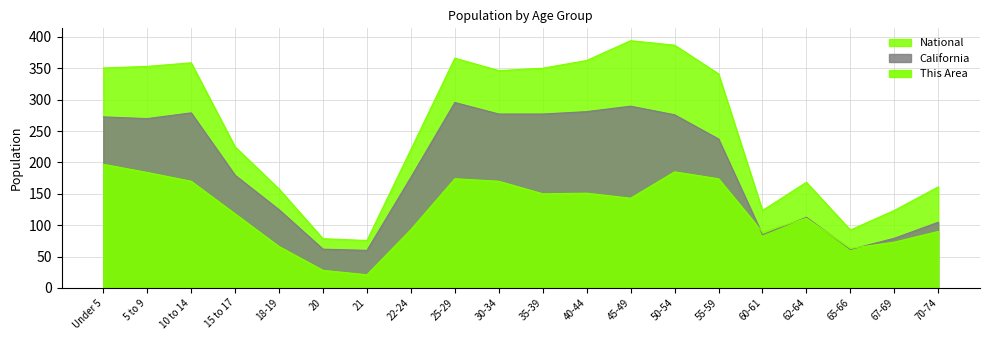

How many values in the California series are below 237?

10